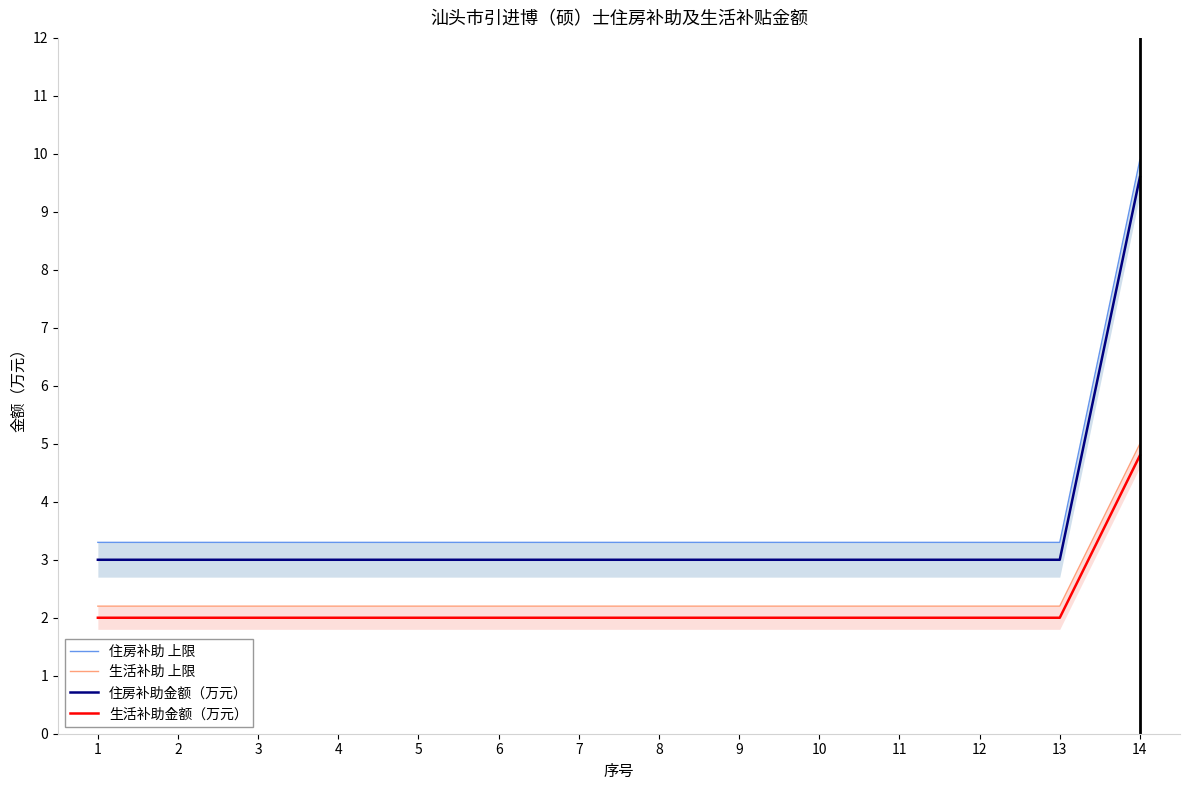

At how many categories does at least one series exceed 6?

1